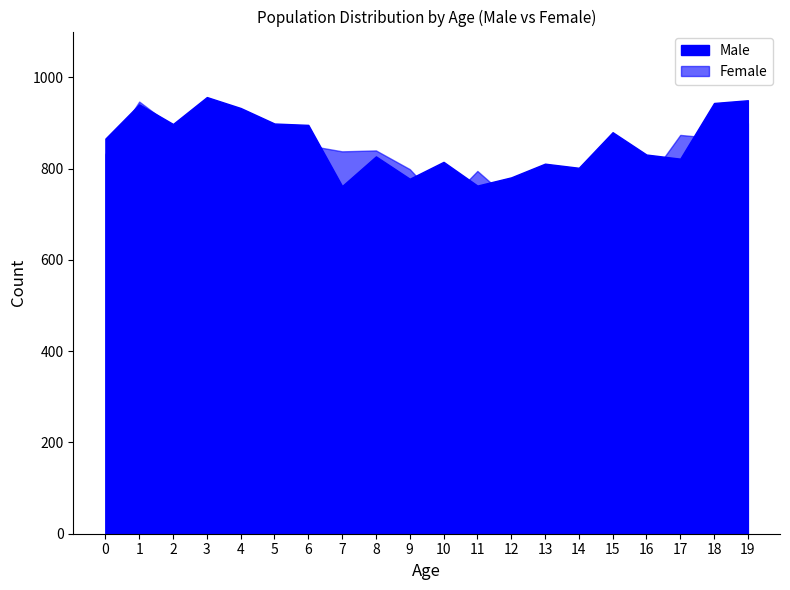

True or false: Female and Male intersect in this chart.

True